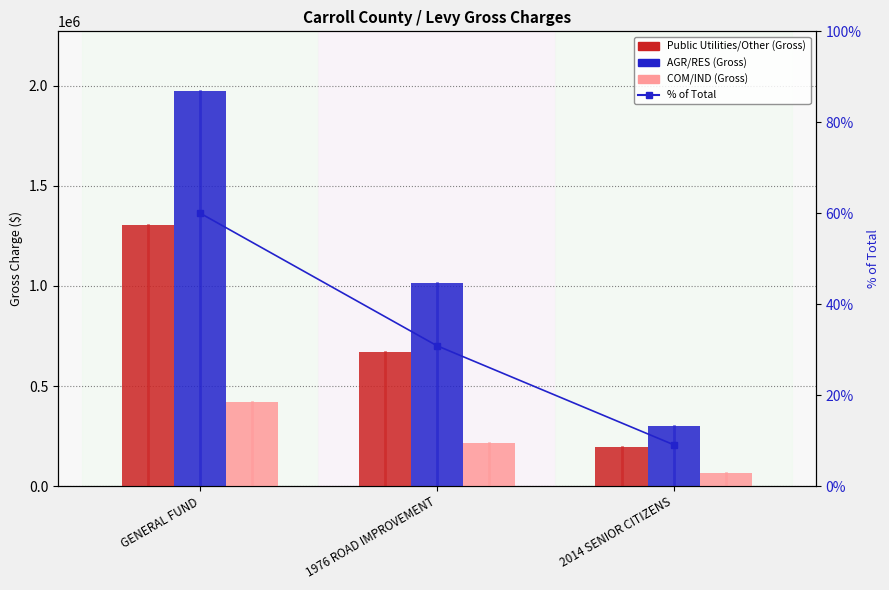

What is the sum of all Public Utilities/Other (Gross) values?

2170535.6